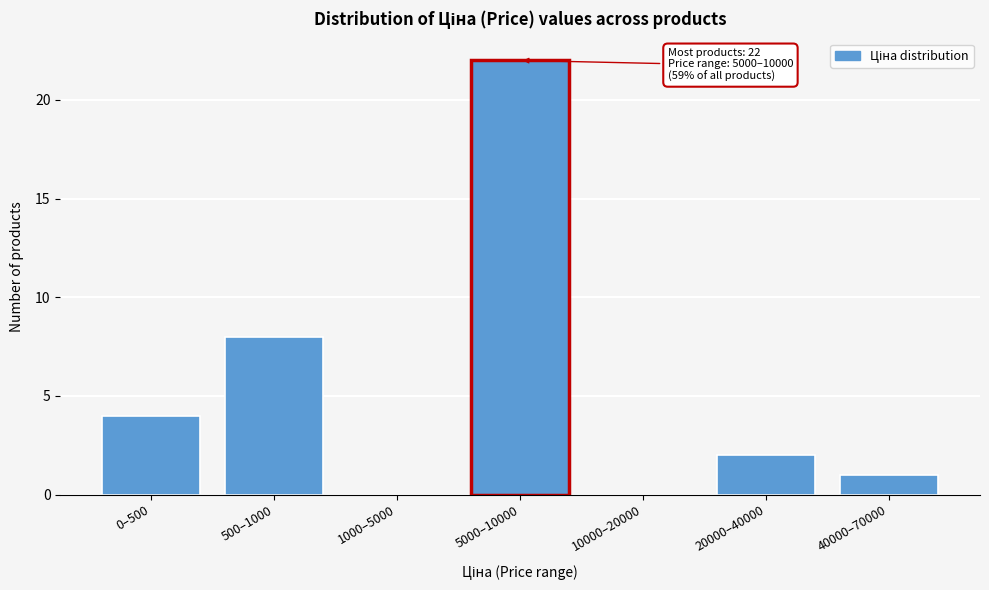

Reading left to right, extract all data points from this chart.

0–500=4	500–1000=8	1000–5000=0	5000–10000=22	10000–20000=0	20000–40000=2	40000–70000=1